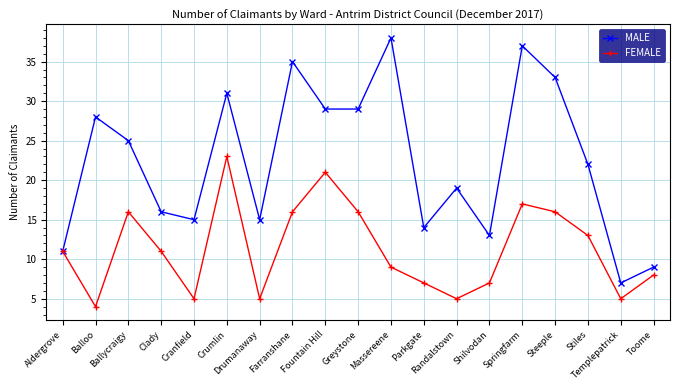

Rank the series by their average value, from highest to lowest.

MALE, FEMALE